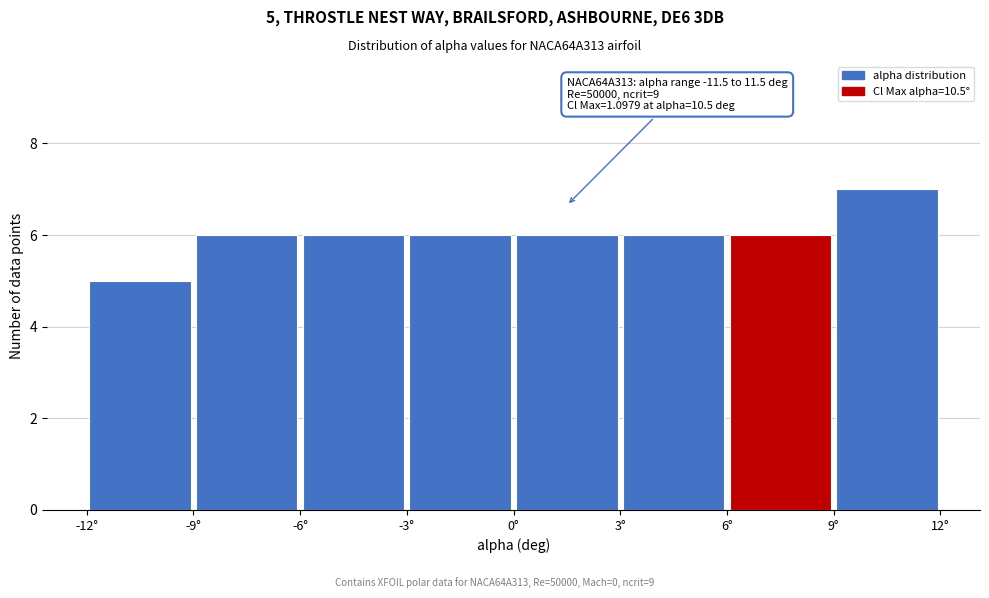

Over which range of the x-axis is the bar tallest?

9 to 12